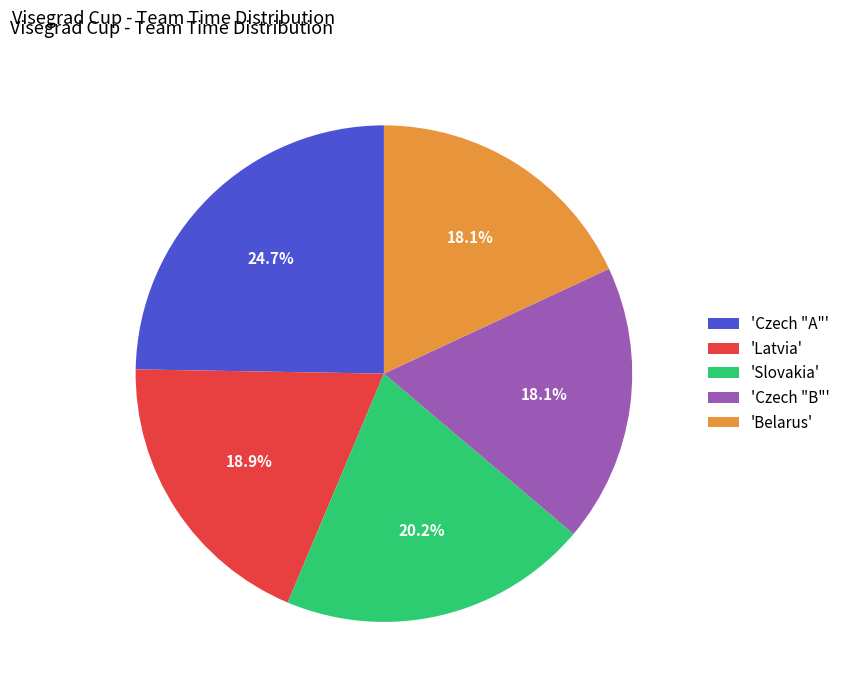

Is there a majority slice in this chart?

No